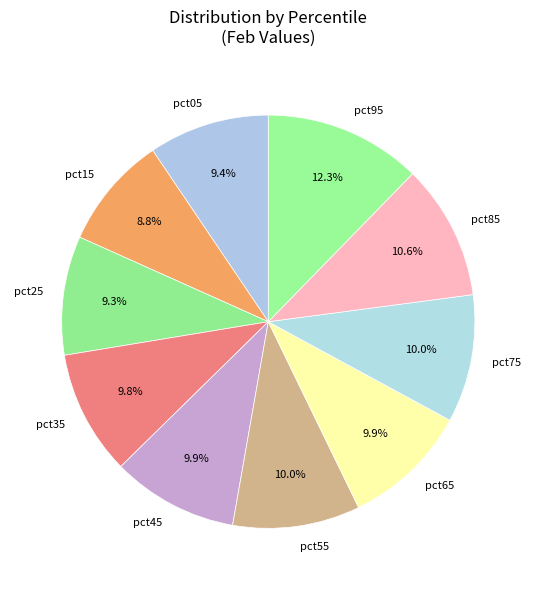

To the nearest percent, what percentage of the pie is pct55?

10%